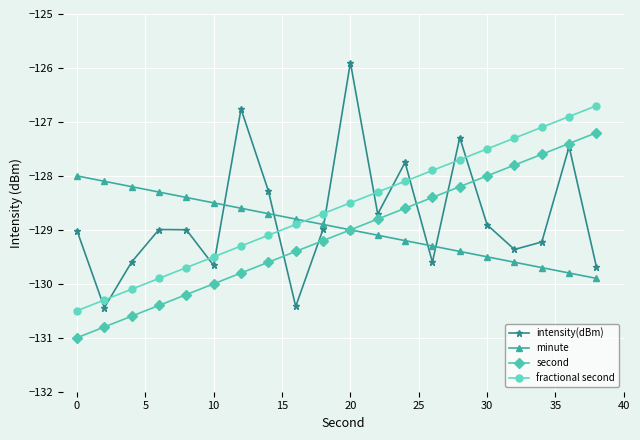

Rank the series by their maximum value, from lowest to highest.

minute, second, fractional second, intensity(dBm)